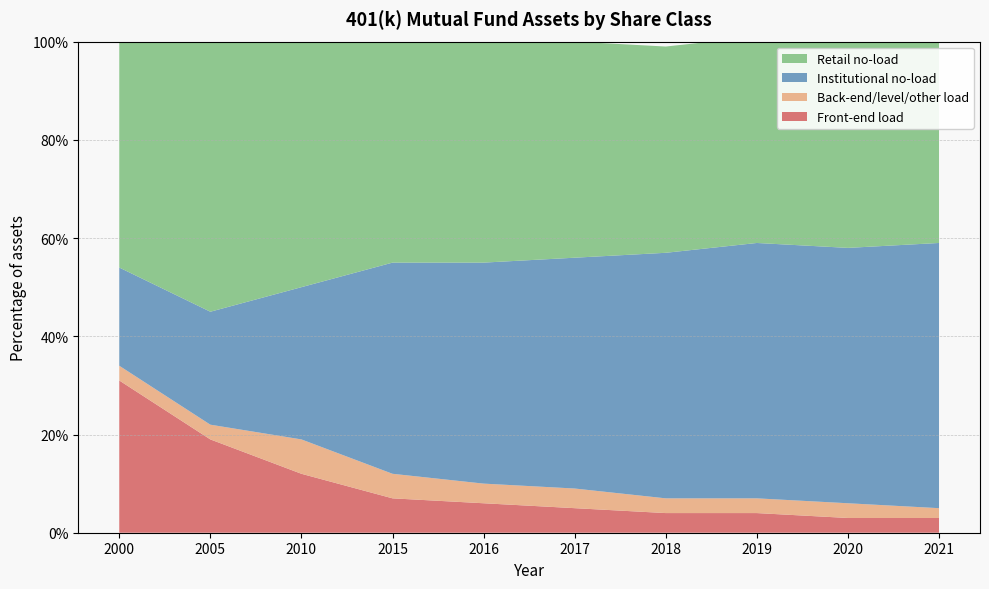

Reading left to right, what are all the values shown in this chart?

Front-end load: 31	19	12	7	6	5	4	4	3	3
Back-end/level/other load: 3	3	7	5	4	4	3	3	3	2
Institutional no-load: 20	23	31	43	45	47	50	52	52	54
Retail no-load: 46	56	50	46	45	44	42	42	42	41